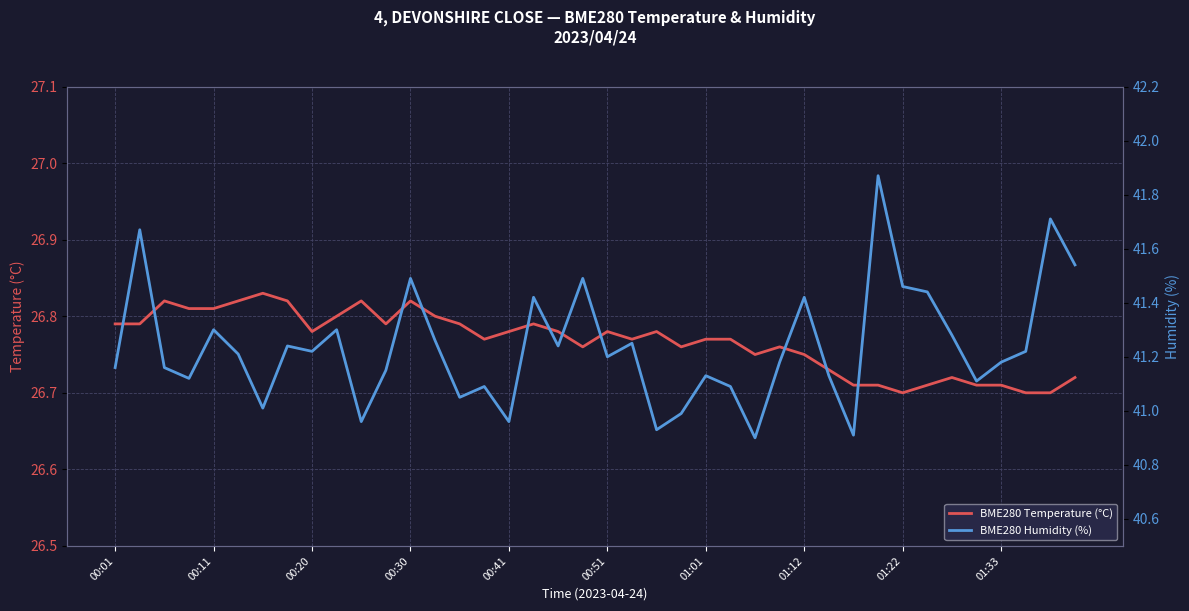

What is the average value of the BME280 Temperature (°C) series?

26.8